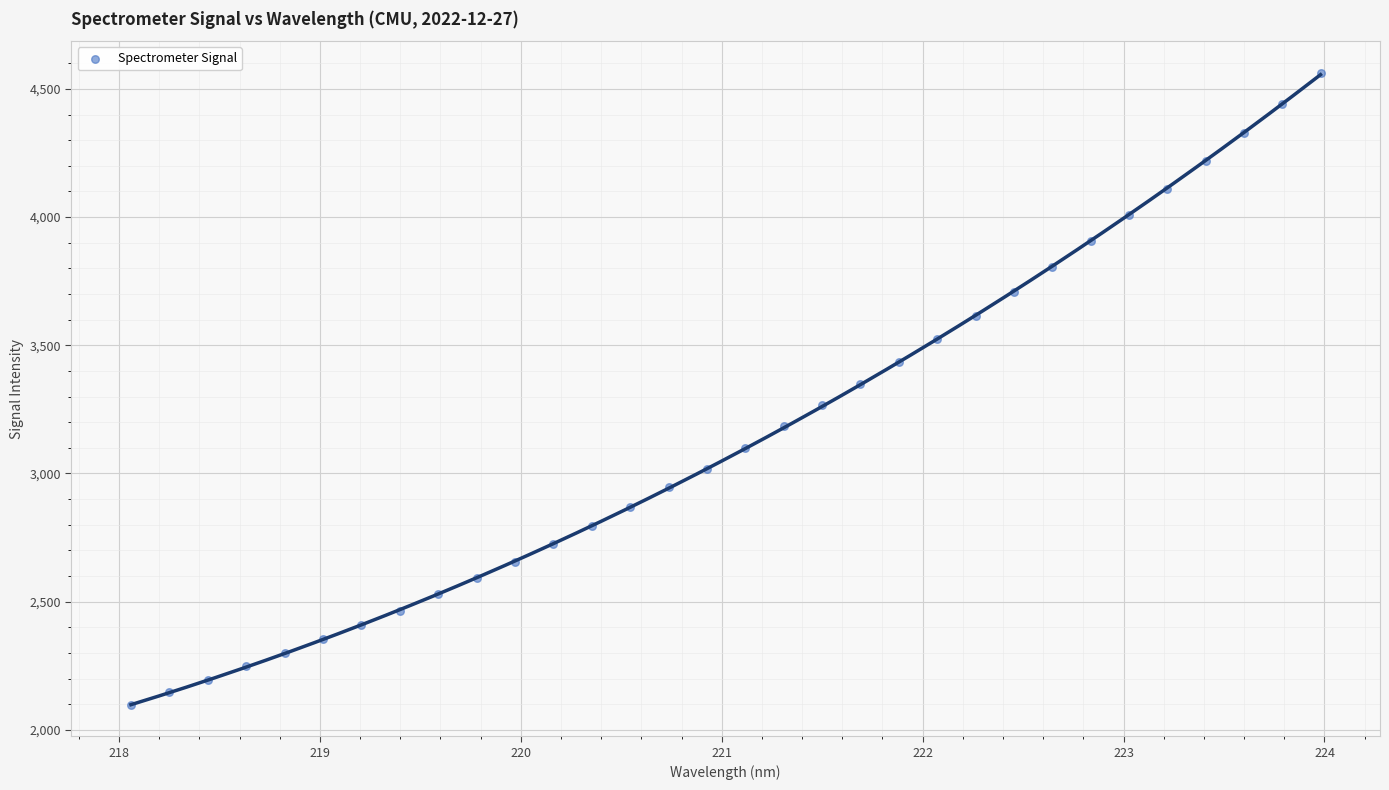

What is the range of Y values (max minus min)?

2464.3